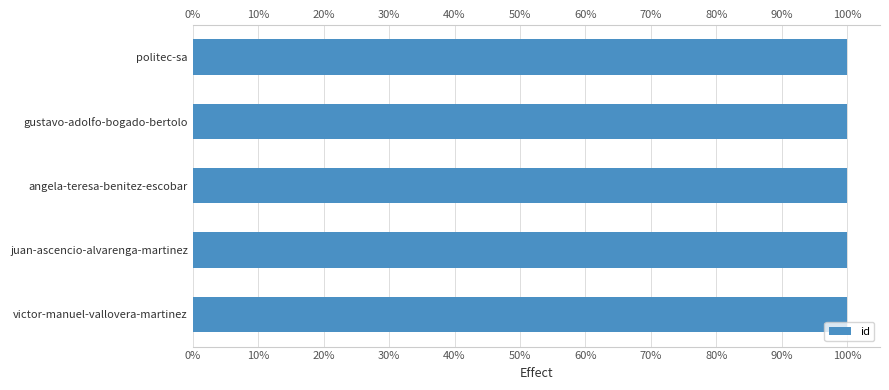

What is the approximate value at victor-manuel-vallovera-martinez?

100.0